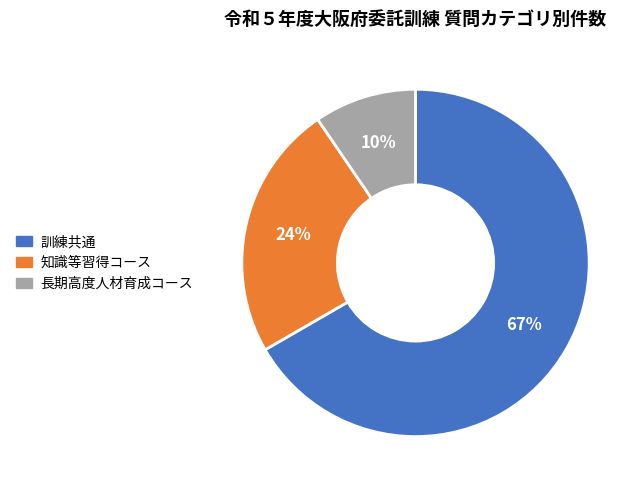

Do 知識等習得コース and 長期高度人材育成コース together represent more than half of the pie?

No